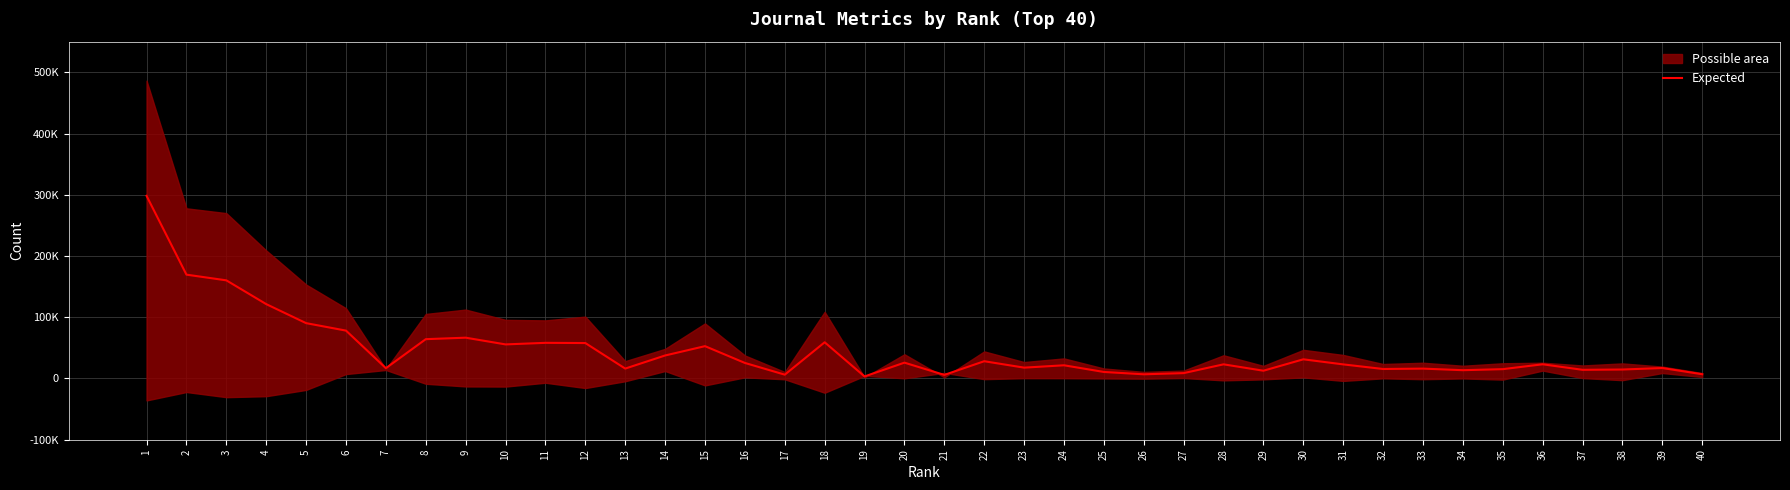

At which label does the data first exceed 23095?

1